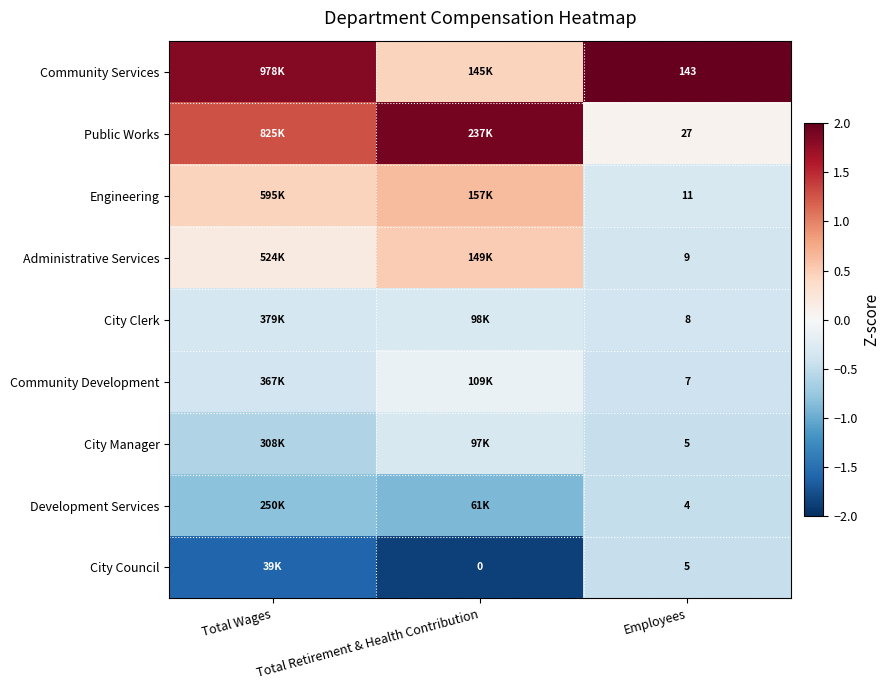

The value of Development Services at Total Wages is -0.8. True or false?

True